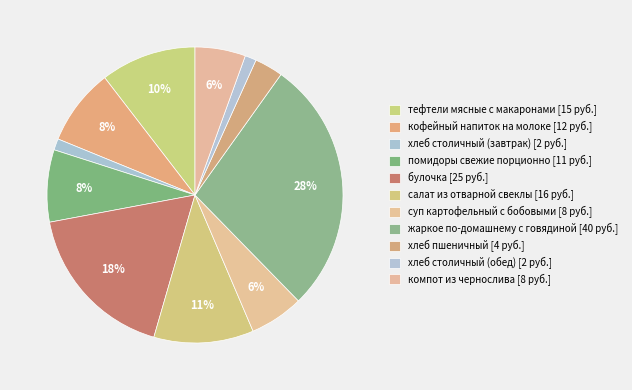

What is the total percentage of помидоры свежие порционно and хлеб столичный (завтрак)?

9.1%